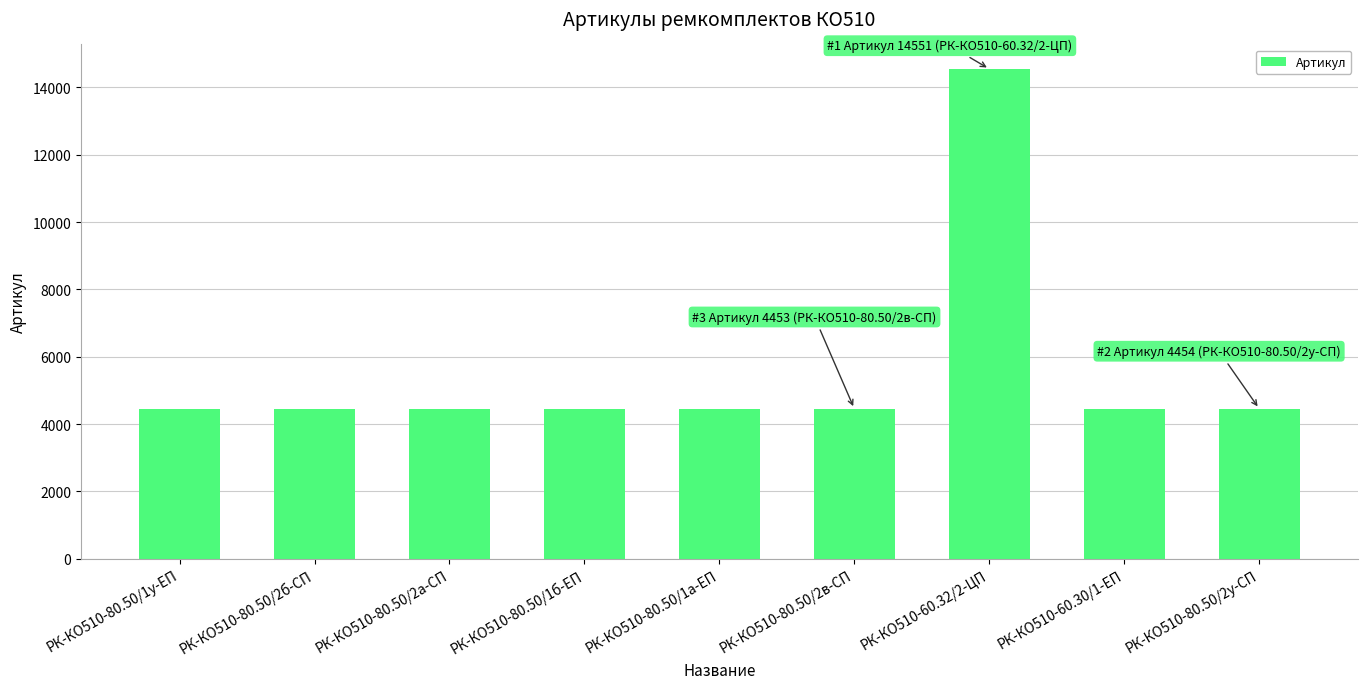

What is the label of the 2nd bar from the right?

РК-КО510-60.30/1-ЕП